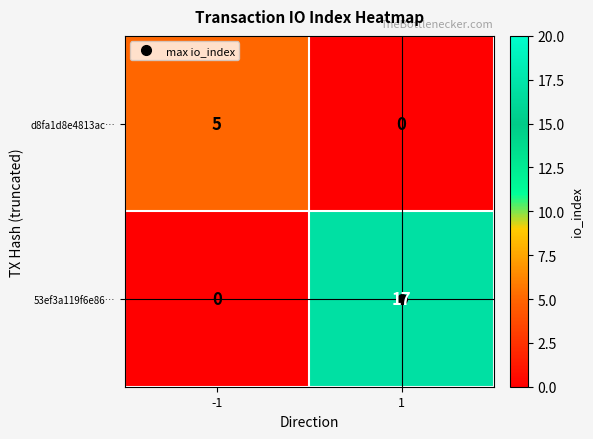

Which series changed the most between -1 and 1?

53ef3a119f6e86…